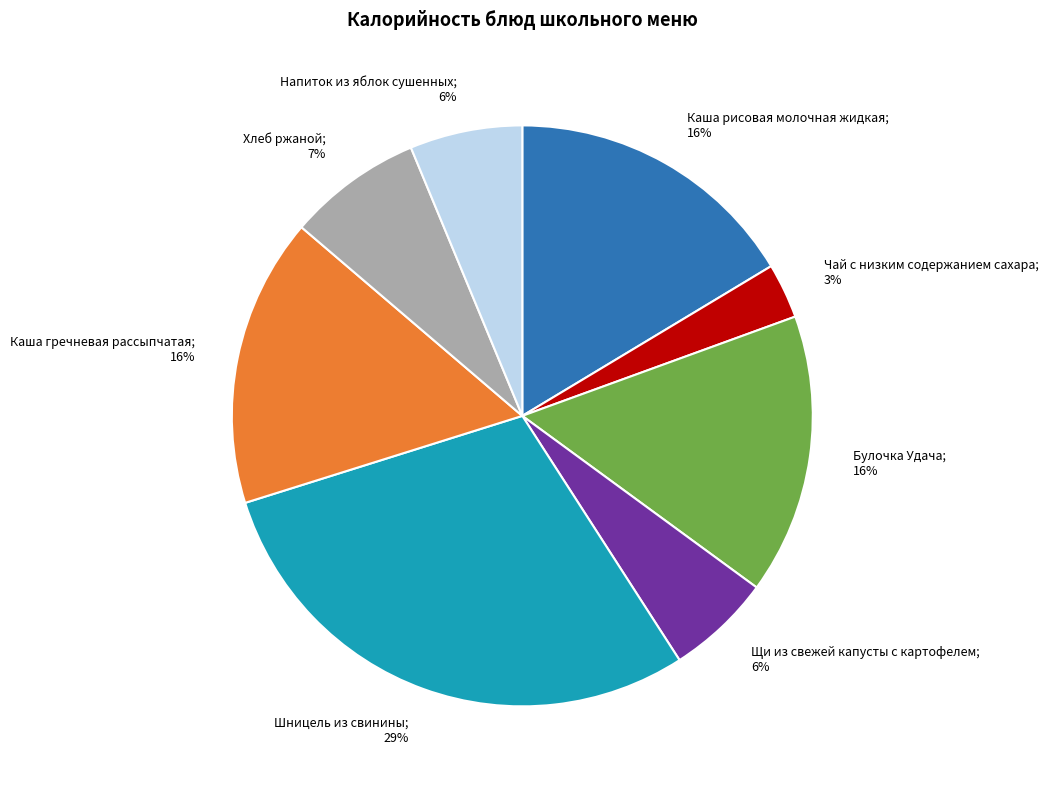

Count the number of slices in the pie.

8